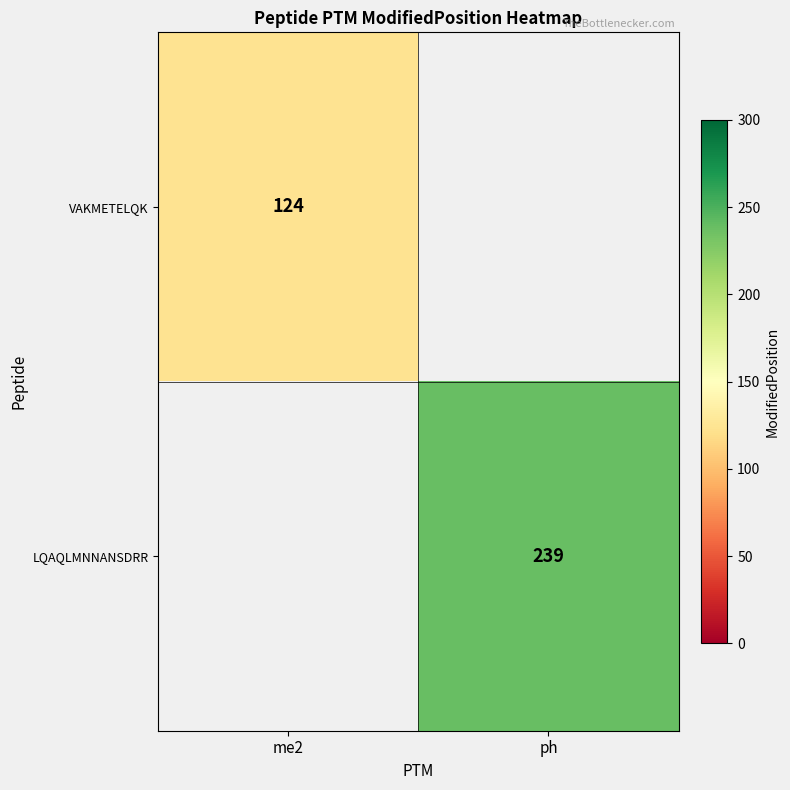

What is the smallest value displayed?

124.0